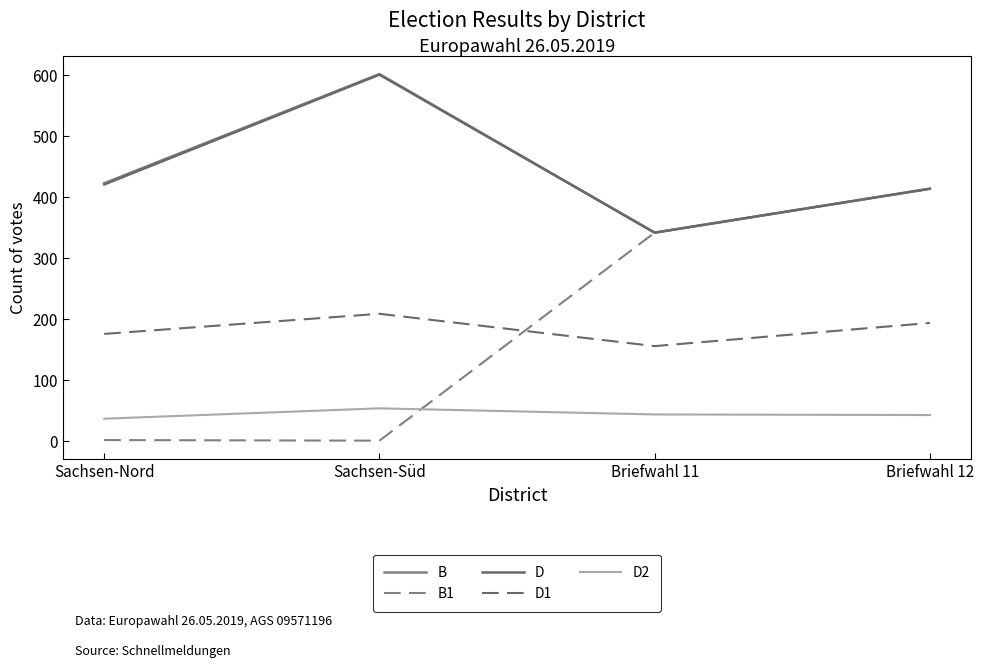

At which category does the chart reach its peak across all series?

Sachsen-Süd